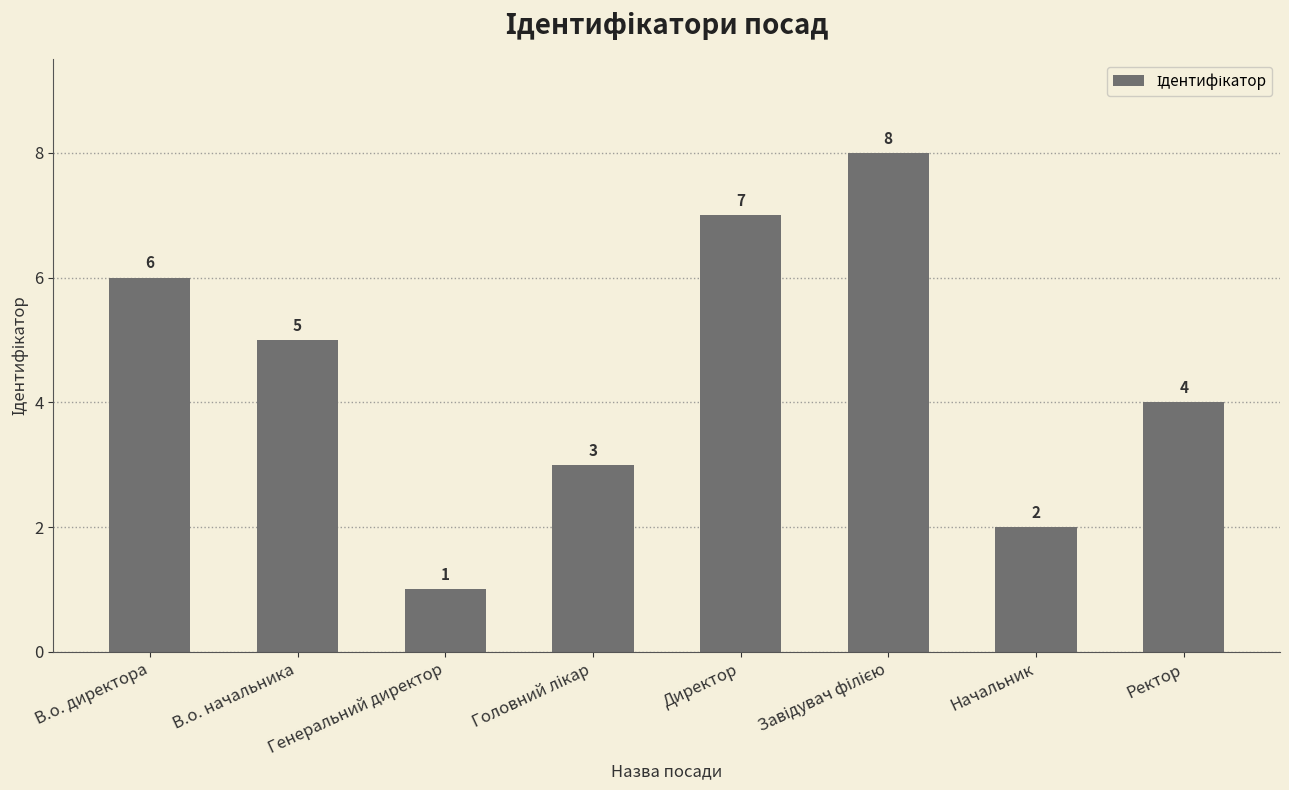

Which label corresponds to the smallest value in the chart?

Генеральний директор